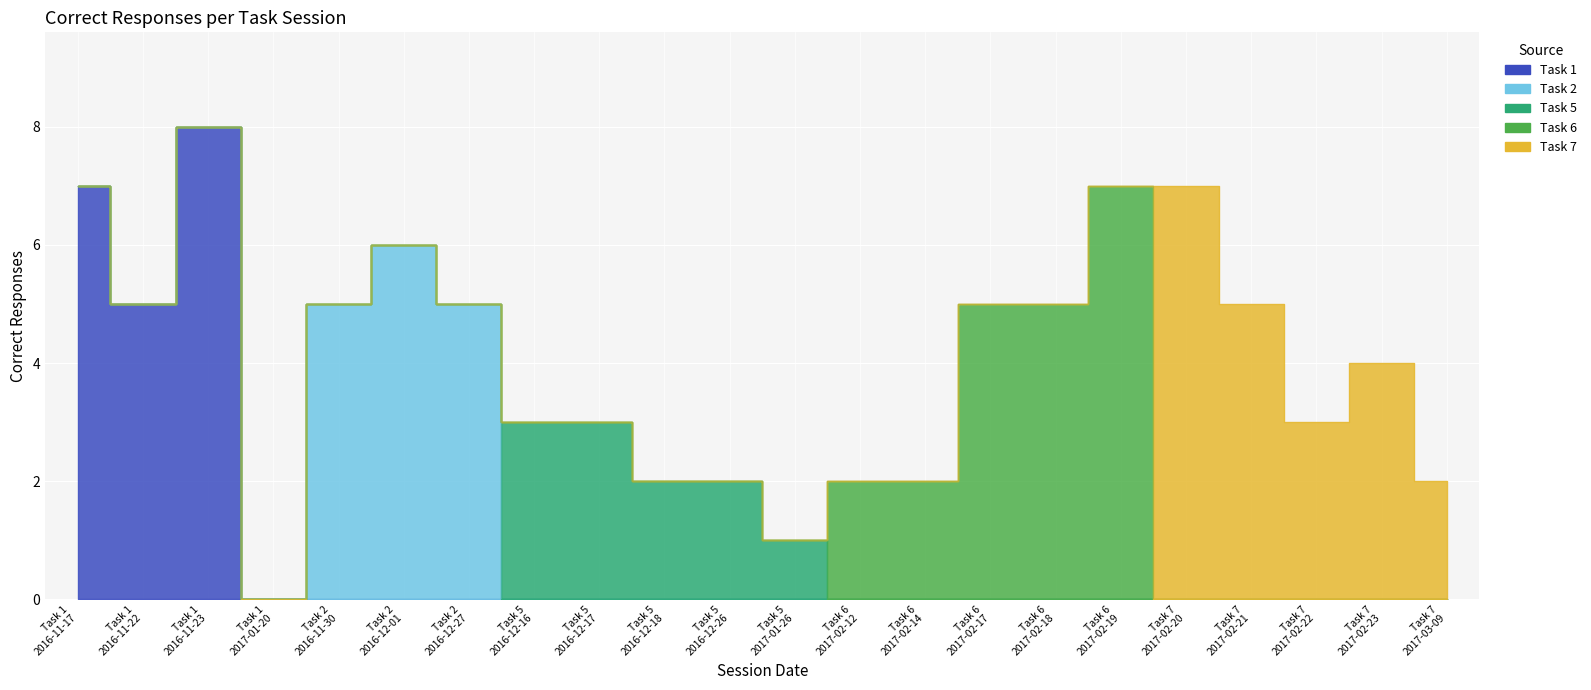

Reading right to left, extract all data points from this chart.

Task 1: Task 7
2017-03-09=0	Task 7
2017-02-23=0	Task 7
2017-02-22=0	Task 7
2017-02-21=0	Task 7
2017-02-20=0	Task 6
2017-02-19=0	Task 6
2017-02-18=0	Task 6
2017-02-17=0	Task 6
2017-02-14=0	Task 6
2017-02-12=0	Task 5
2017-01-26=0	Task 5
2016-12-26=0	Task 5
2016-12-18=0	Task 5
2016-12-17=0	Task 5
2016-12-16=0	Task 2
2016-12-27=0	Task 2
2016-12-01=0	Task 2
2016-11-30=0	Task 1
2017-01-20=0	Task 1
2016-11-23=8	Task 1
2016-11-22=5	Task 1
2016-11-17=7
Task 2: Task 7
2017-03-09=0	Task 7
2017-02-23=0	Task 7
2017-02-22=0	Task 7
2017-02-21=0	Task 7
2017-02-20=0	Task 6
2017-02-19=0	Task 6
2017-02-18=0	Task 6
2017-02-17=0	Task 6
2017-02-14=0	Task 6
2017-02-12=0	Task 5
2017-01-26=0	Task 5
2016-12-26=0	Task 5
2016-12-18=0	Task 5
2016-12-17=0	Task 5
2016-12-16=0	Task 2
2016-12-27=5	Task 2
2016-12-01=6	Task 2
2016-11-30=5	Task 1
2017-01-20=0	Task 1
2016-11-23=0	Task 1
2016-11-22=0	Task 1
2016-11-17=0
Task 5: Task 7
2017-03-09=0	Task 7
2017-02-23=0	Task 7
2017-02-22=0	Task 7
2017-02-21=0	Task 7
2017-02-20=0	Task 6
2017-02-19=0	Task 6
2017-02-18=0	Task 6
2017-02-17=0	Task 6
2017-02-14=0	Task 6
2017-02-12=0	Task 5
2017-01-26=1	Task 5
2016-12-26=2	Task 5
2016-12-18=2	Task 5
2016-12-17=3	Task 5
2016-12-16=3	Task 2
2016-12-27=0	Task 2
2016-12-01=0	Task 2
2016-11-30=0	Task 1
2017-01-20=0	Task 1
2016-11-23=0	Task 1
2016-11-22=0	Task 1
2016-11-17=0
Task 6: Task 7
2017-03-09=0	Task 7
2017-02-23=0	Task 7
2017-02-22=0	Task 7
2017-02-21=0	Task 7
2017-02-20=0	Task 6
2017-02-19=7	Task 6
2017-02-18=5	Task 6
2017-02-17=5	Task 6
2017-02-14=2	Task 6
2017-02-12=2	Task 5
2017-01-26=0	Task 5
2016-12-26=0	Task 5
2016-12-18=0	Task 5
2016-12-17=0	Task 5
2016-12-16=0	Task 2
2016-12-27=0	Task 2
2016-12-01=0	Task 2
2016-11-30=0	Task 1
2017-01-20=0	Task 1
2016-11-23=0	Task 1
2016-11-22=0	Task 1
2016-11-17=0
Task 7: Task 7
2017-03-09=2	Task 7
2017-02-23=4	Task 7
2017-02-22=3	Task 7
2017-02-21=5	Task 7
2017-02-20=7	Task 6
2017-02-19=0	Task 6
2017-02-18=0	Task 6
2017-02-17=0	Task 6
2017-02-14=0	Task 6
2017-02-12=0	Task 5
2017-01-26=0	Task 5
2016-12-26=0	Task 5
2016-12-18=0	Task 5
2016-12-17=0	Task 5
2016-12-16=0	Task 2
2016-12-27=0	Task 2
2016-12-01=0	Task 2
2016-11-30=0	Task 1
2017-01-20=0	Task 1
2016-11-23=0	Task 1
2016-11-22=0	Task 1
2016-11-17=0